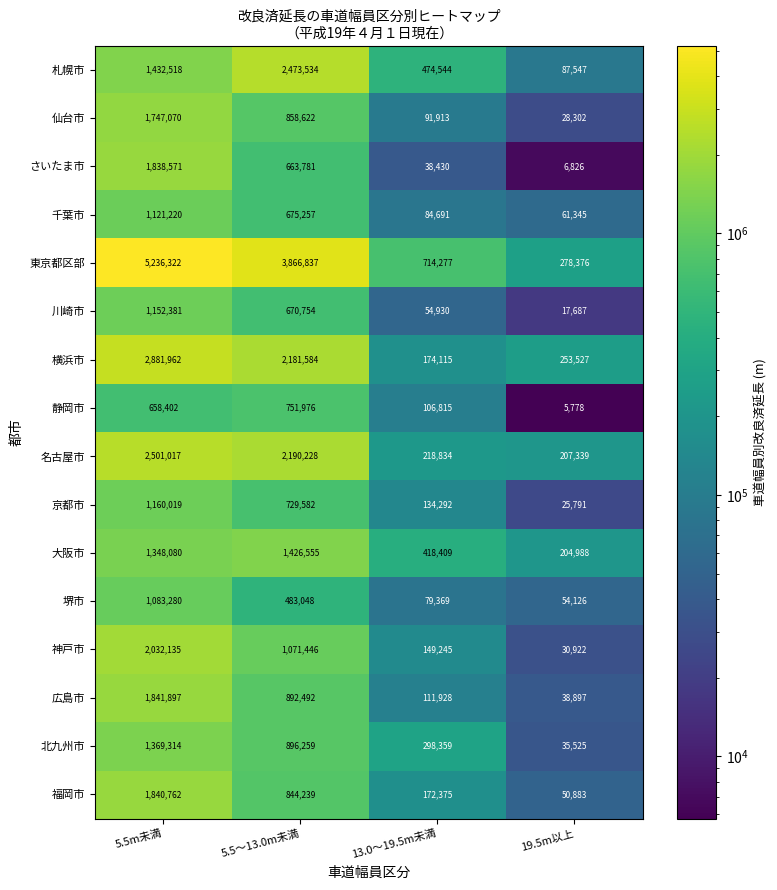

What is the average value of the さいたま市 series?

636902